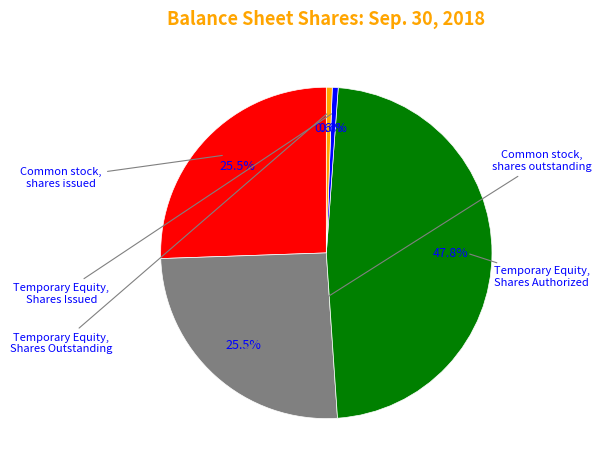

Is there a majority slice in this chart?

No